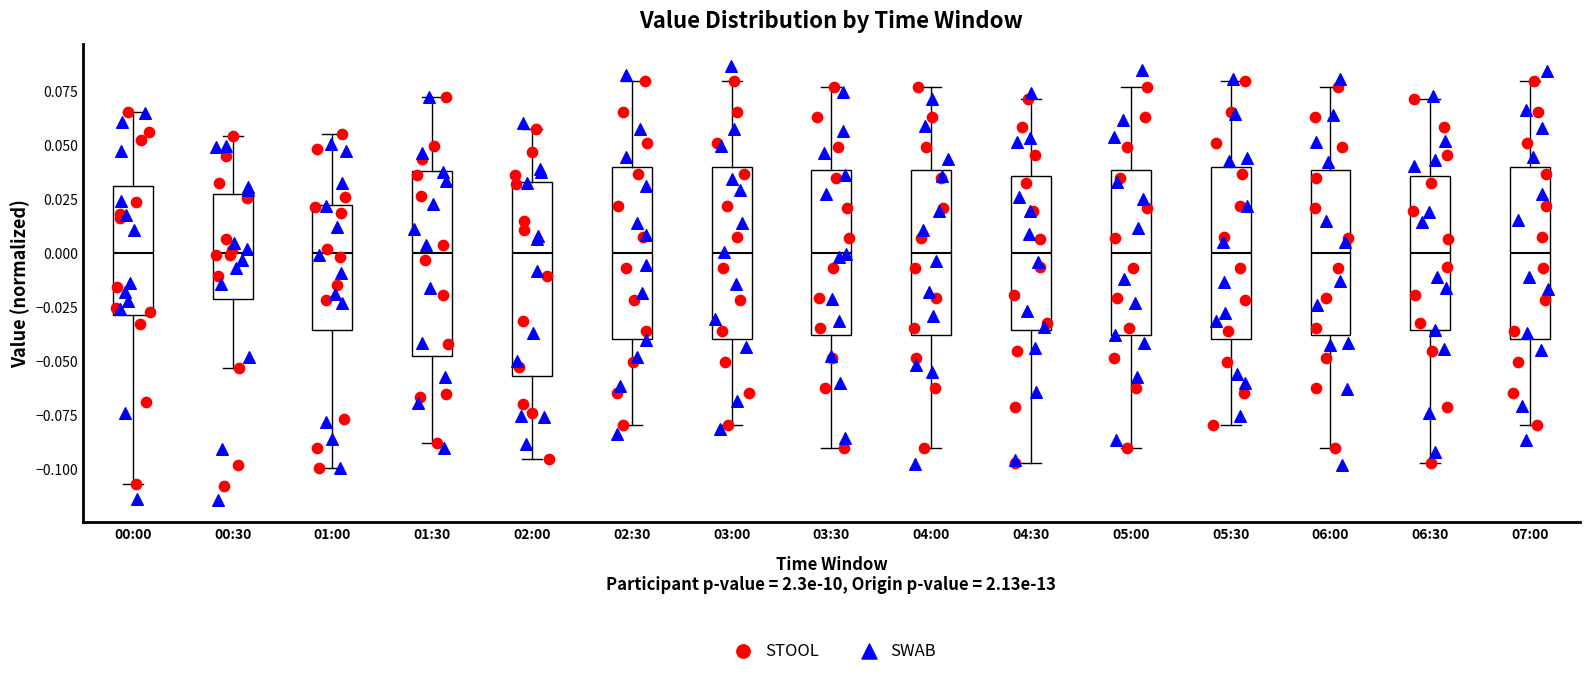

Reading left to right, transcribe this box plot: for each box, give where its median line is, the range the box spans, and where its two whiskers end, as read against the y-axis. The values are not printed on the chart, so give them approximately, as read against the axis.

00:00: median 0.000, box -0.030 to 0.030, whiskers -0.105 to 0.065
00:30: median 0.000, box -0.020 to 0.025, whiskers -0.055 to 0.055
01:00: median 0.000, box -0.035 to 0.020, whiskers -0.100 to 0.055
01:30: median 0.000, box -0.050 to 0.040, whiskers -0.090 to 0.070
02:00: median 0.000, box -0.055 to 0.035, whiskers -0.095 to 0.055
02:30: median 0.000, box -0.040 to 0.040, whiskers -0.080 to 0.080
03:00: median 0.000, box -0.040 to 0.040, whiskers -0.080 to 0.080
03:30: median 0.000, box -0.040 to 0.040, whiskers -0.090 to 0.075
04:00: median 0.000, box -0.040 to 0.040, whiskers -0.090 to 0.075
04:30: median 0.000, box -0.035 to 0.035, whiskers -0.095 to 0.070
05:00: median 0.000, box -0.040 to 0.040, whiskers -0.090 to 0.075
05:30: median 0.000, box -0.040 to 0.040, whiskers -0.080 to 0.080
06:00: median 0.000, box -0.040 to 0.040, whiskers -0.090 to 0.075
06:30: median 0.000, box -0.035 to 0.035, whiskers -0.095 to 0.070
07:00: median 0.000, box -0.040 to 0.040, whiskers -0.080 to 0.080